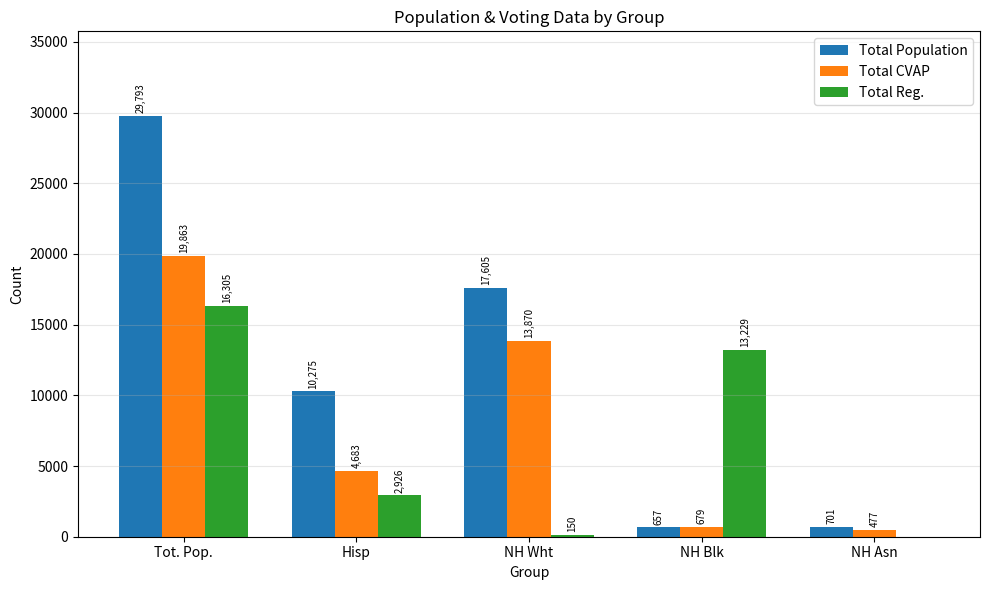

At which label does Total Population reach its peak?

Tot. Pop.